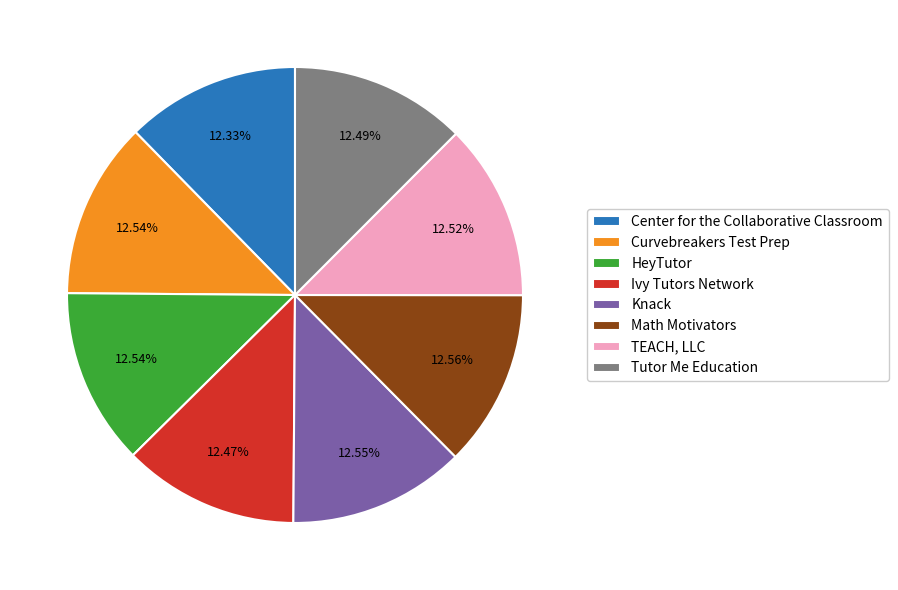

Is it true that Knack is 13% of the pie?

True